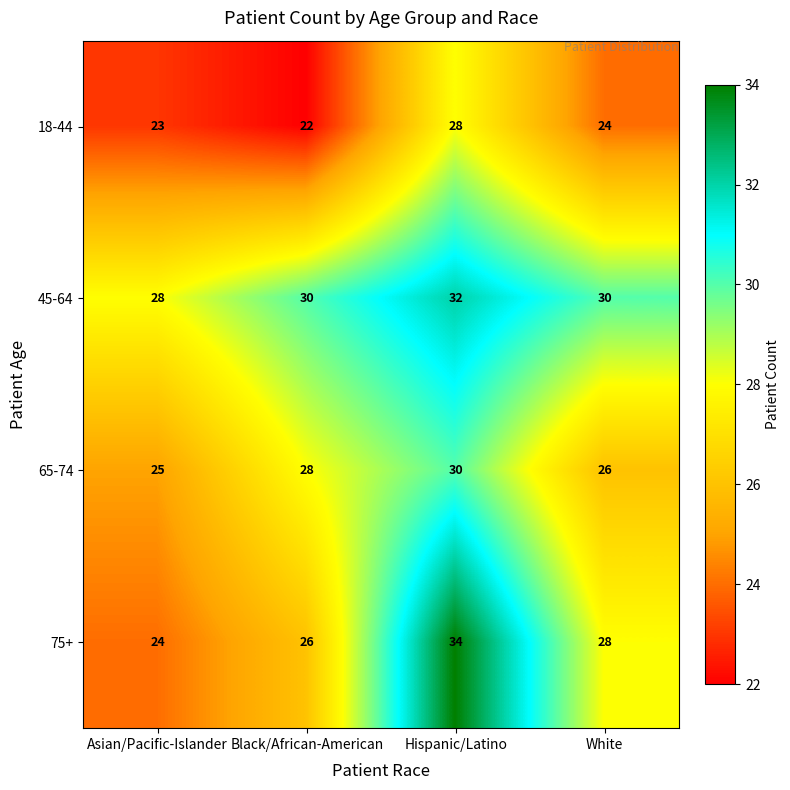

What is the difference between the maximum and minimum values in the 45-64 series?

4